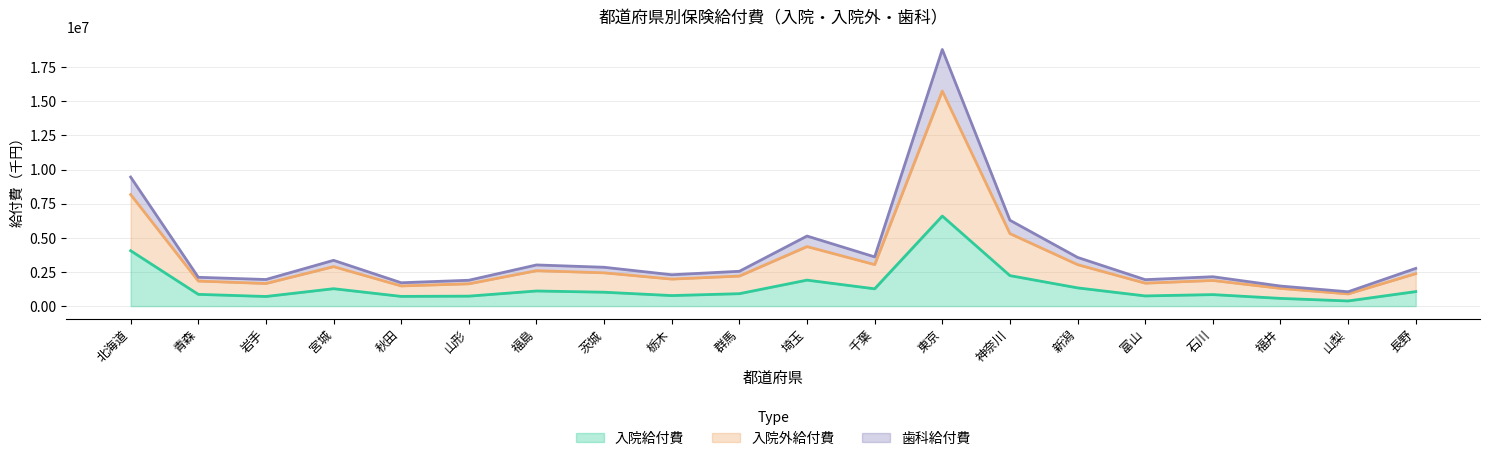

The 入院給付費 series shows 911620.8 at 群馬. True or false?

True